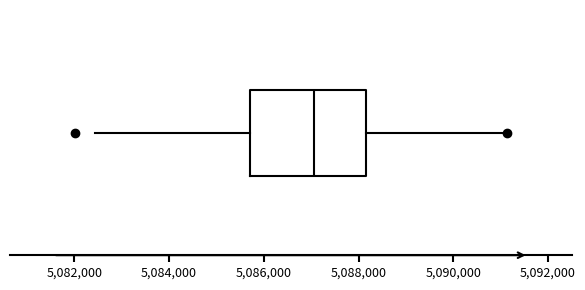

Read this box plot against the x-axis: the position of the median line, the range covered by the box, and the ends of both whiskers. The values are not printed on the chart, so give them approximately, as read against the axis.

median 5087000, box 5085600 to 5088200, whiskers 5082400 to 5091200